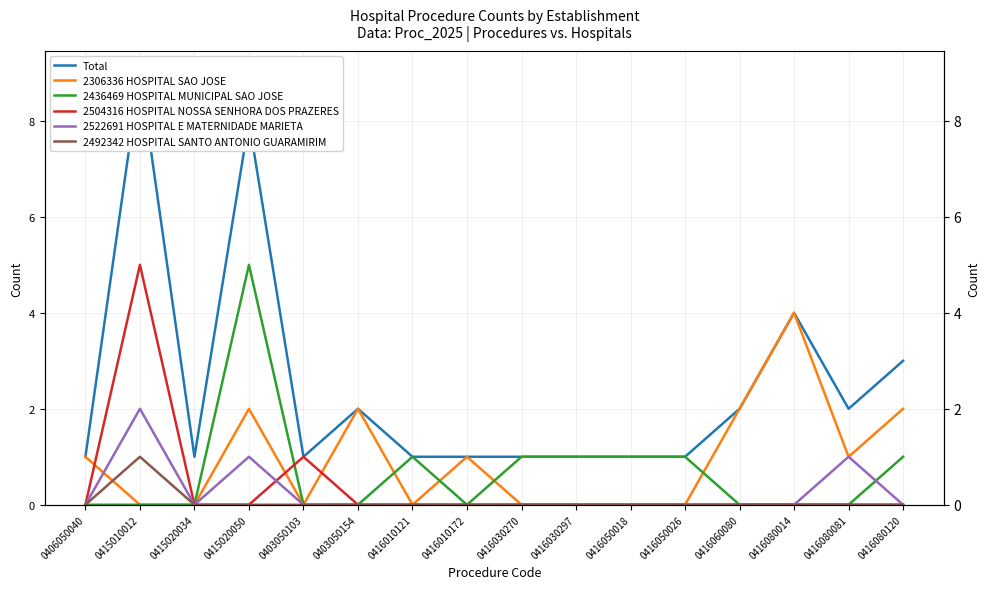

Reading left to right, transcribe all the data shown in this chart.

Total: 0406050040=1	0415010012=9	0415020034=1	0415020050=8	0403050103=1	0403050154=2	0416010121=1	0416010172=1	0416030270=1	0416030297=1	0416050018=1	0416050026=1	0416060080=2	0416080014=4	0416080081=2	0416080120=3
2306336 HOSPITAL SAO JOSE: 0406050040=1	0415010012=0	0415020034=0	0415020050=2	0403050103=0	0403050154=2	0416010121=0	0416010172=1	0416030270=0	0416030297=0	0416050018=0	0416050026=0	0416060080=2	0416080014=4	0416080081=1	0416080120=2
2436469 HOSPITAL MUNICIPAL SAO JOSE: 0406050040=0	0415010012=0	0415020034=0	0415020050=5	0403050103=0	0403050154=0	0416010121=1	0416010172=0	0416030270=1	0416030297=1	0416050018=1	0416050026=1	0416060080=0	0416080014=0	0416080081=0	0416080120=1
2504316 HOSPITAL NOSSA SENHORA DOS PRAZERES: 0406050040=0	0415010012=5	0415020034=0	0415020050=0	0403050103=1	0403050154=0	0416010121=0	0416010172=0	0416030270=0	0416030297=0	0416050018=0	0416050026=0	0416060080=0	0416080014=0	0416080081=0	0416080120=0
2522691 HOSPITAL E MATERNIDADE MARIETA: 0406050040=0	0415010012=2	0415020034=0	0415020050=1	0403050103=0	0403050154=0	0416010121=0	0416010172=0	0416030270=0	0416030297=0	0416050018=0	0416050026=0	0416060080=0	0416080014=0	0416080081=1	0416080120=0
2492342 HOSPITAL SANTO ANTONIO GUARAMIRIM: 0406050040=0	0415010012=1	0415020034=0	0415020050=0	0403050103=0	0403050154=0	0416010121=0	0416010172=0	0416030270=0	0416030297=0	0416050018=0	0416050026=0	0416060080=0	0416080014=0	0416080081=0	0416080120=0